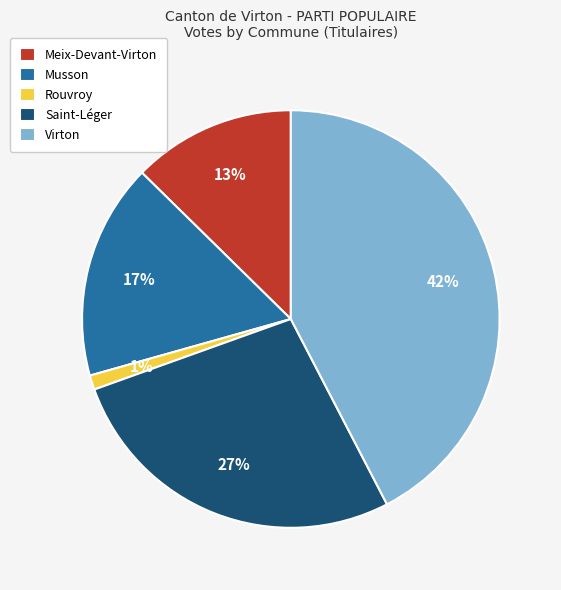

What percentage is the Meix-Devant-Virton slice, to the nearest percent?

13%